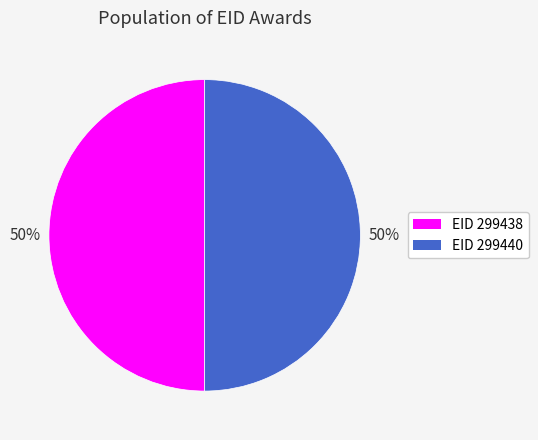

Count the number of slices in the pie.

2